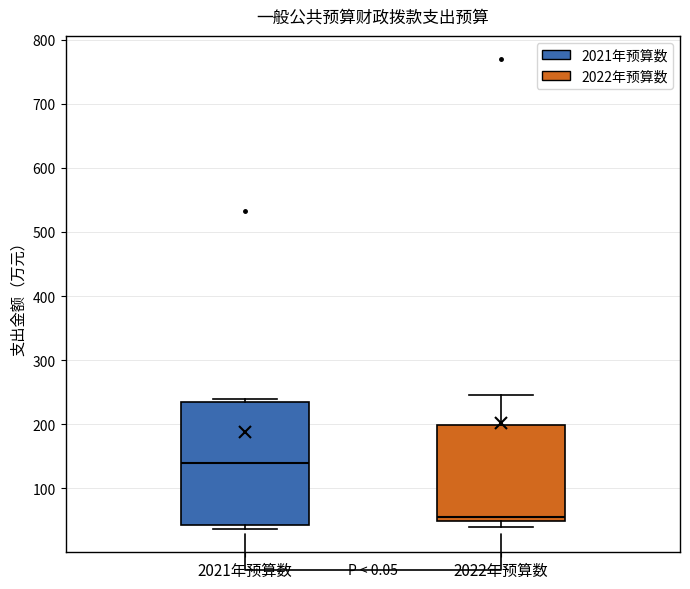

Which box is the tallest, from its lower edge to its upper edge?

2021年预算数